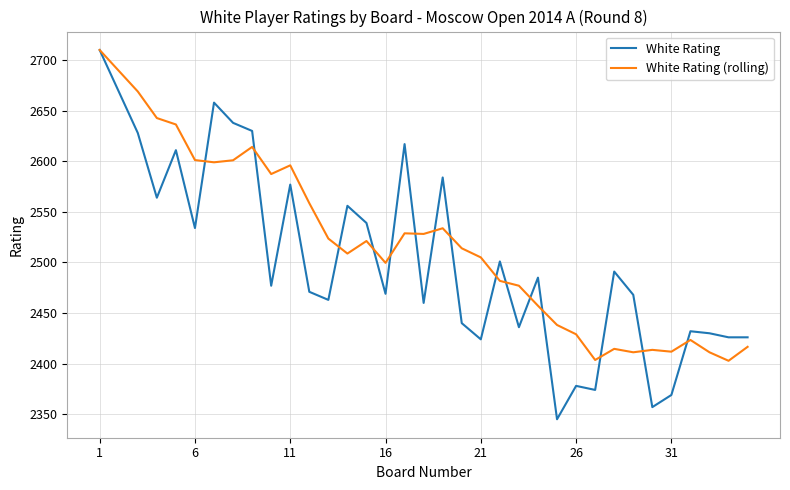

Which series has the widest spread of values?

White Rating